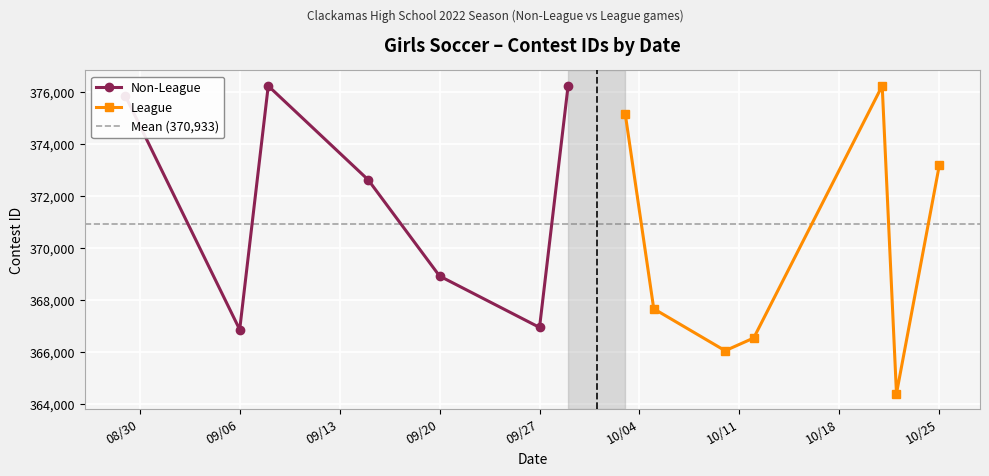

What is the highest value of the Non-League series?

376250